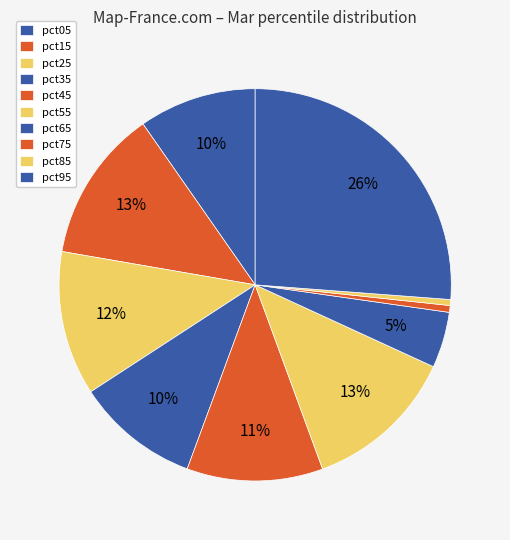

How many slices are in this pie chart?

10